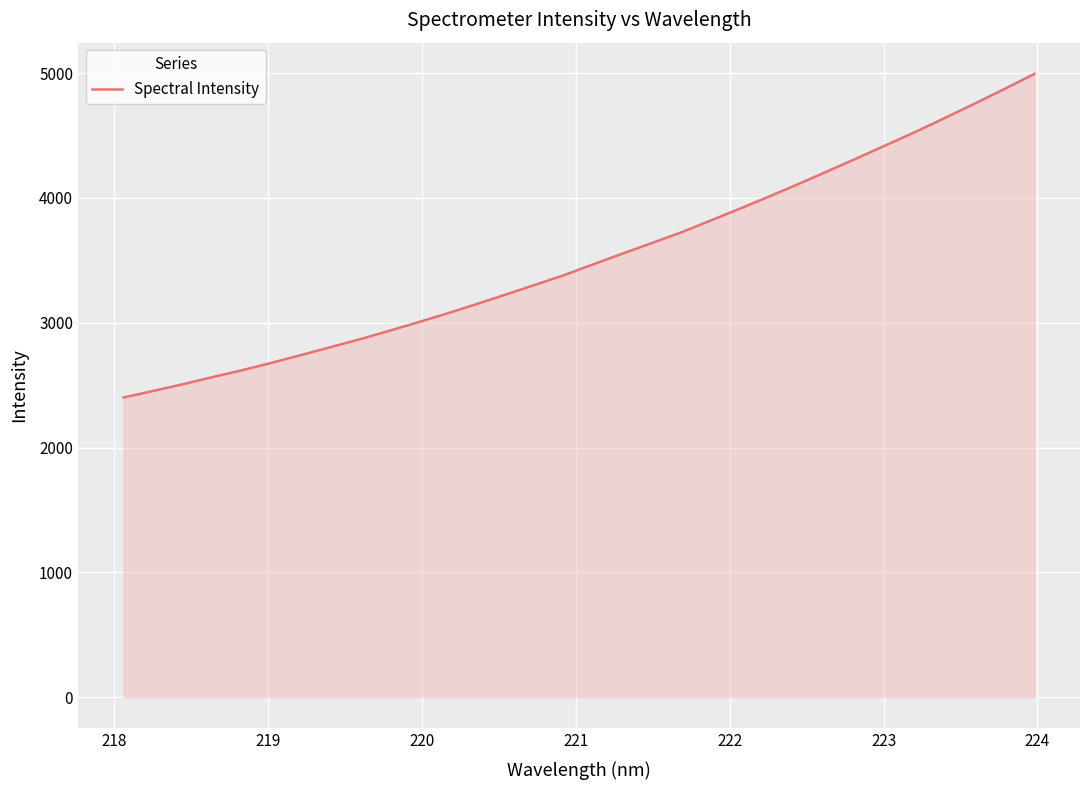

How many lines are shown in the chart?

1